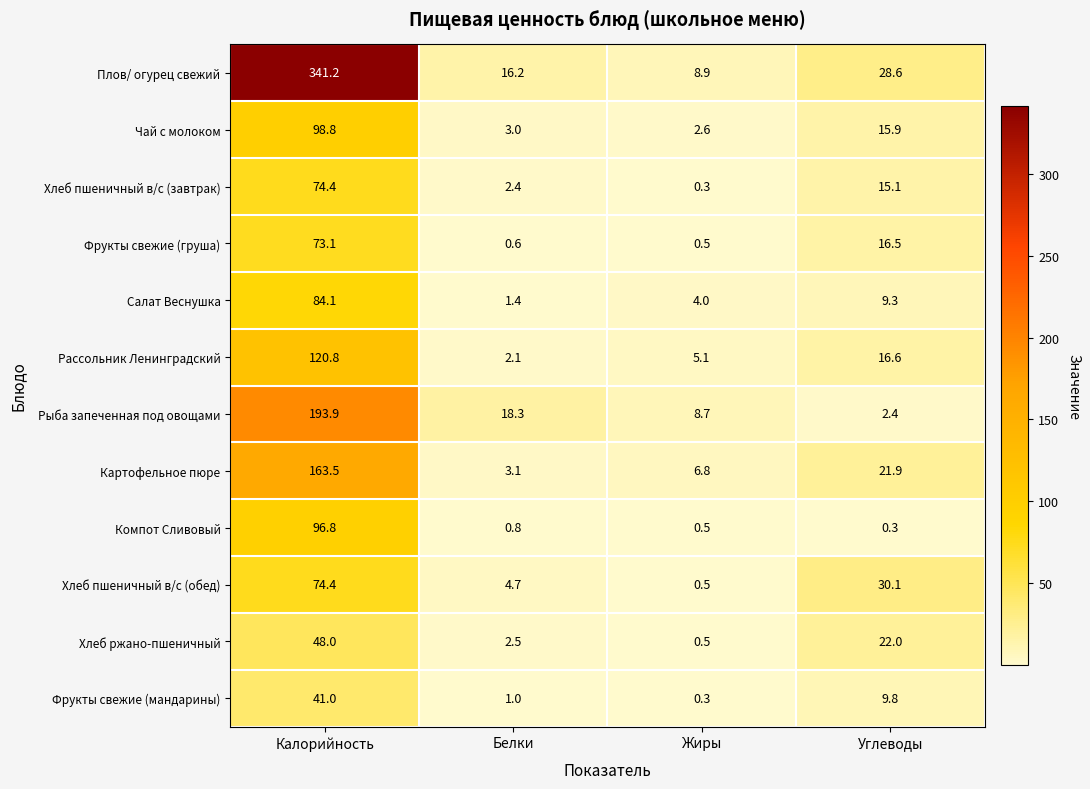

Rank the categories by Хлеб пшеничный в/с (завтрак) value from lowest to highest.

Жиры, Белки, Углеводы, Калорийность